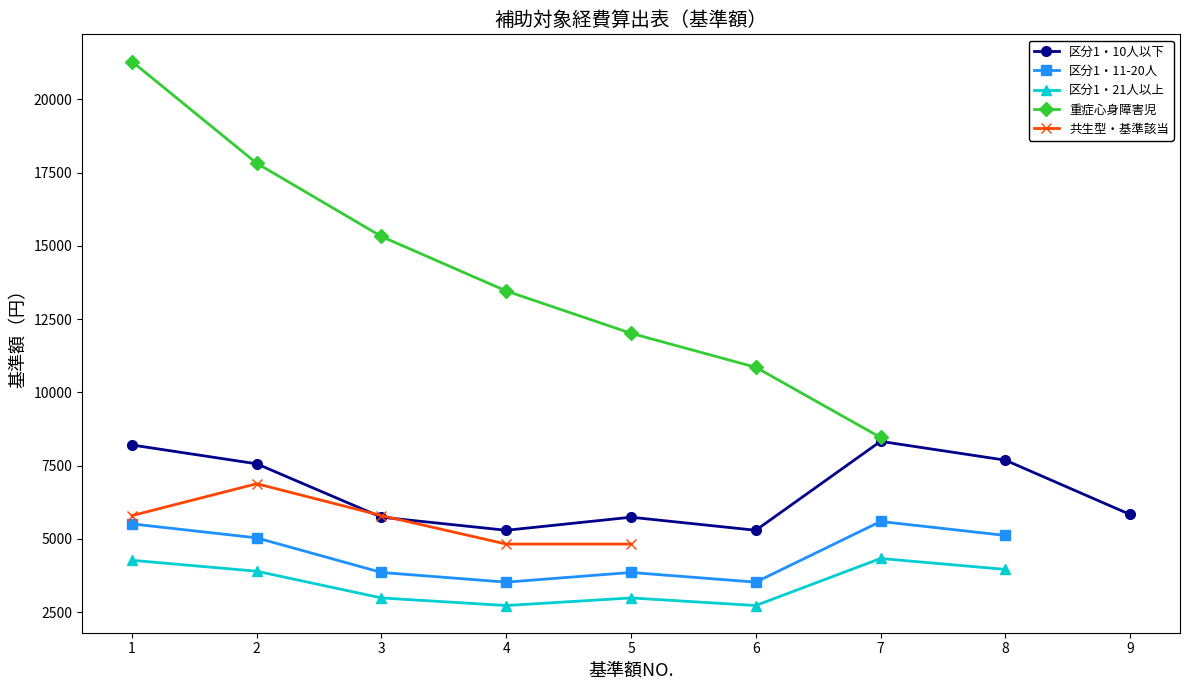

Which series has the largest total across all categories?

重症心身障害児